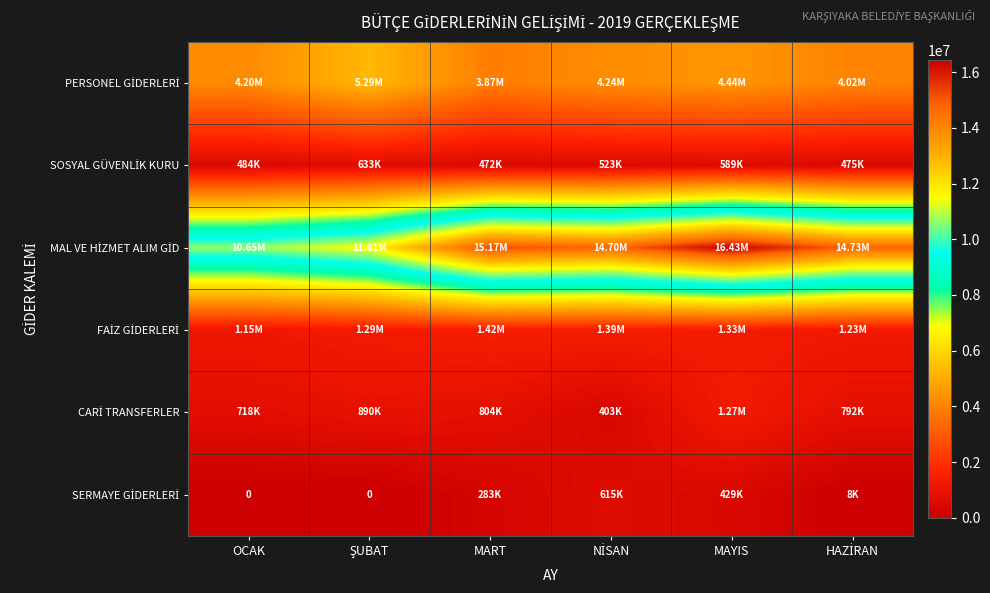

What is the difference between the highest and lowest values at NİSAN?

14301356.0